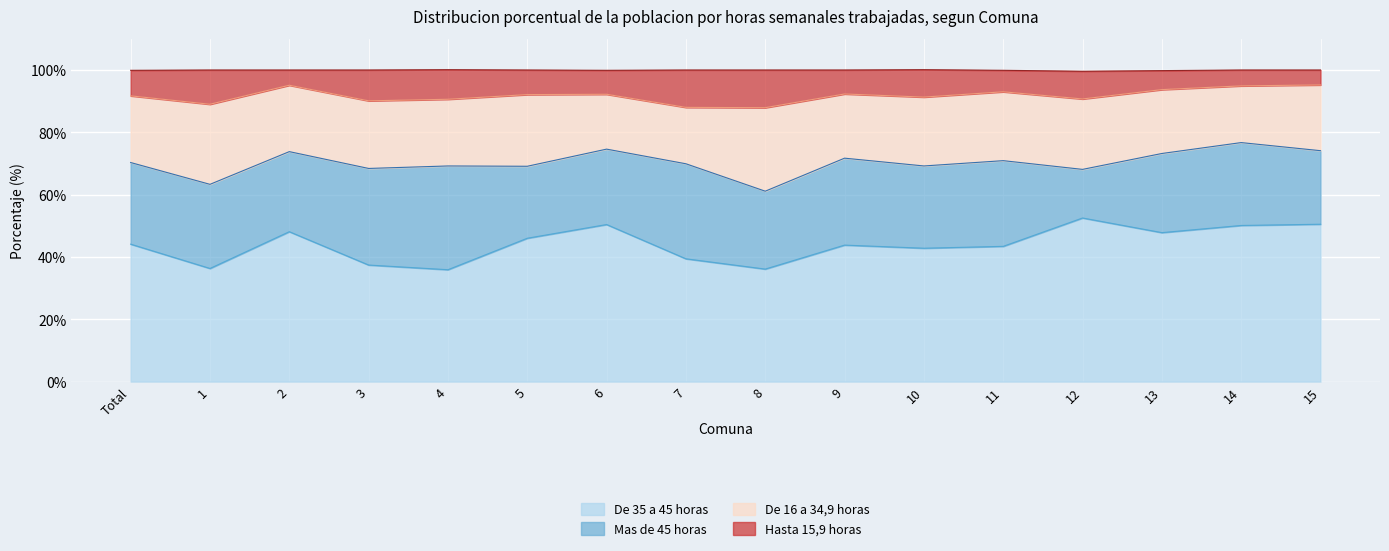

Where is the first local minimum for De 35 a 45 horas?

1